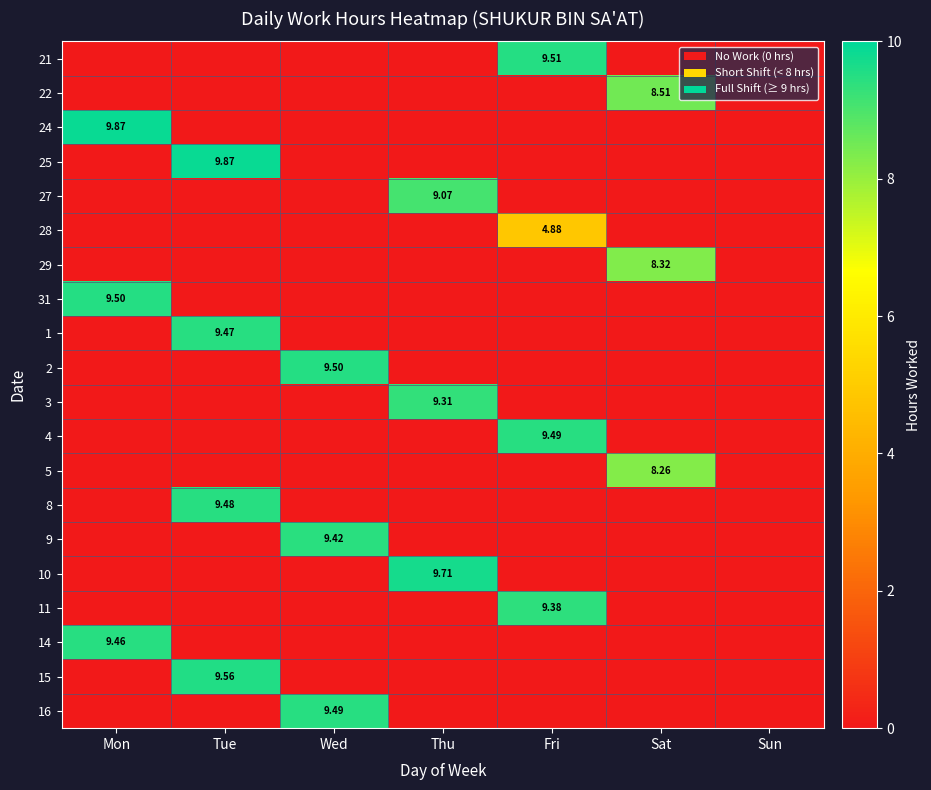

What is the total value across all series at Tue?

38.4